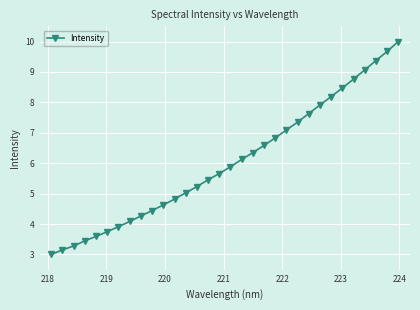

What is the smallest value displayed?

3.0